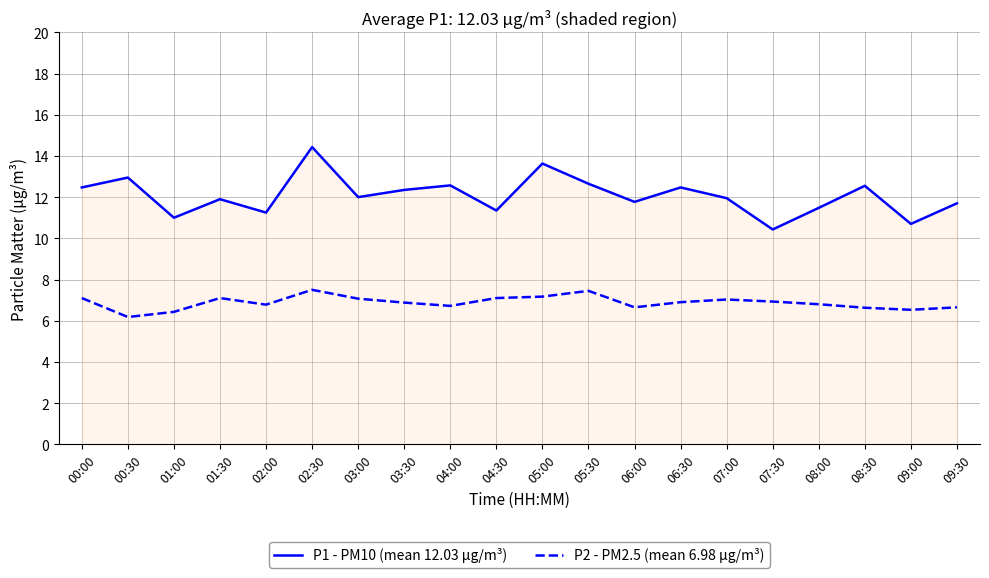

What is the difference between the maximum and second lowest values in the P1 - PM10 (mean 12.03 µg/m³) series?

3.7